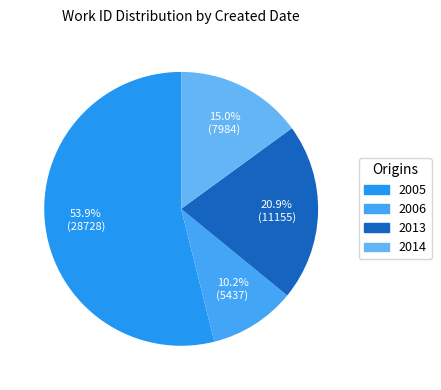

How many segments does this pie chart have?

4